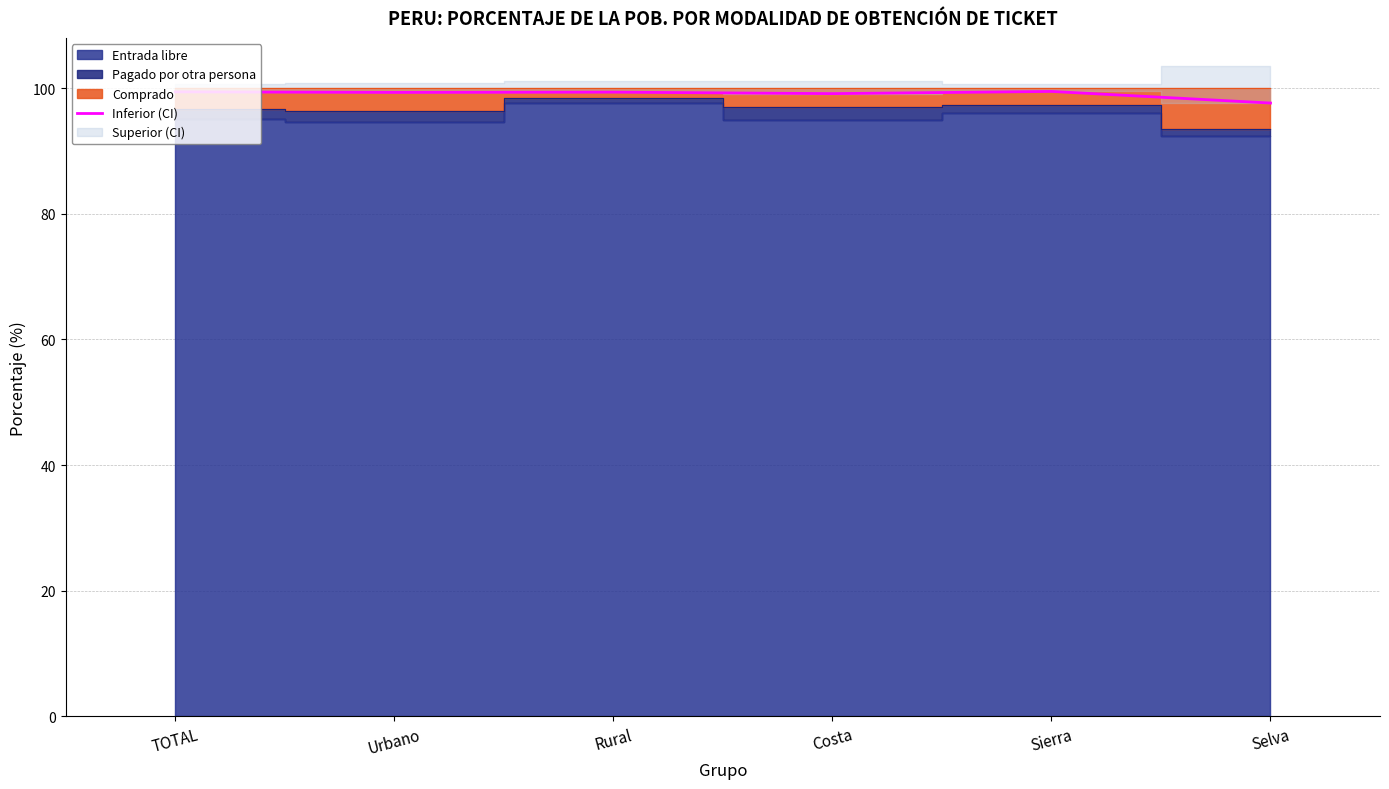

How many data points does each series have?

6